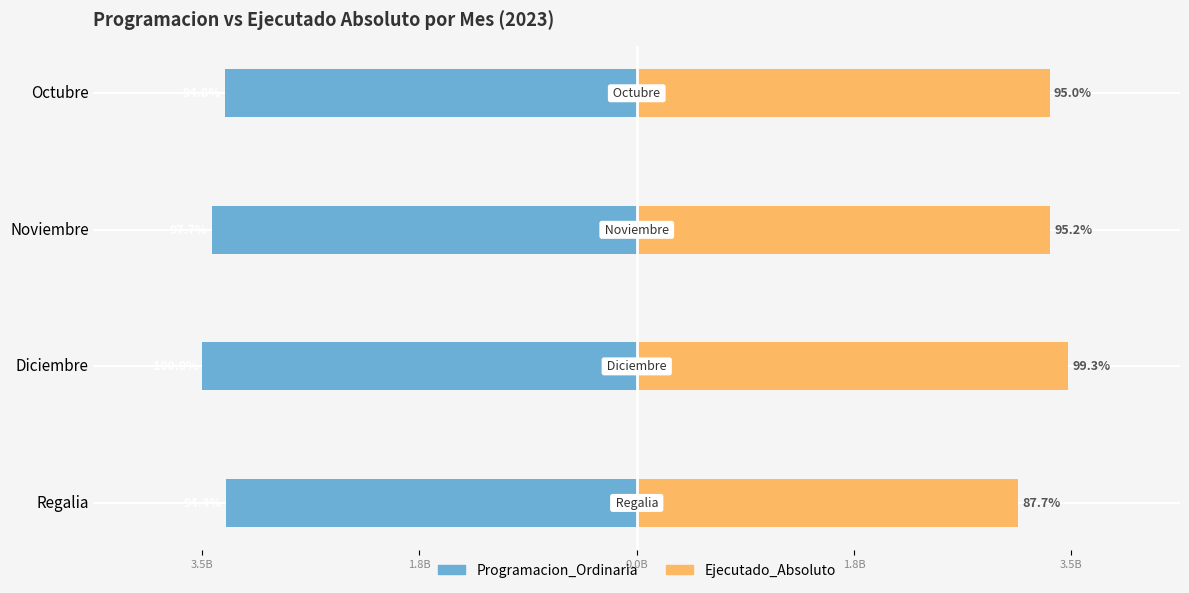

How many bars are there in each group?

2